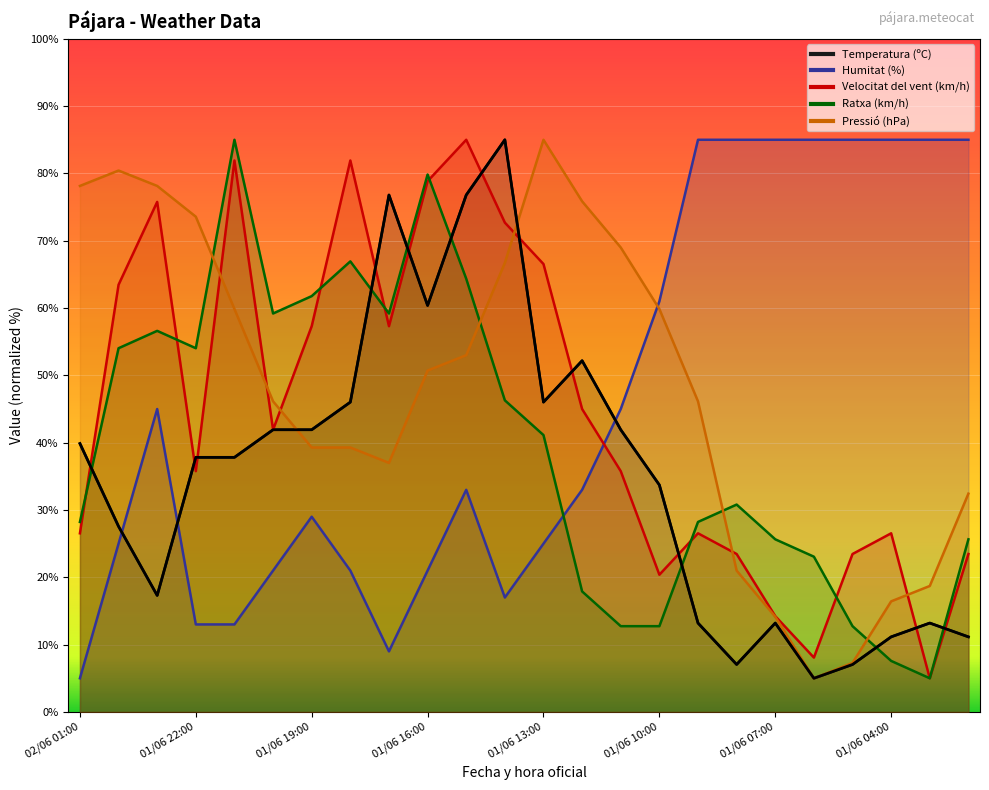

How many data points in Velocitat del vent (km/h) are above 41?

12